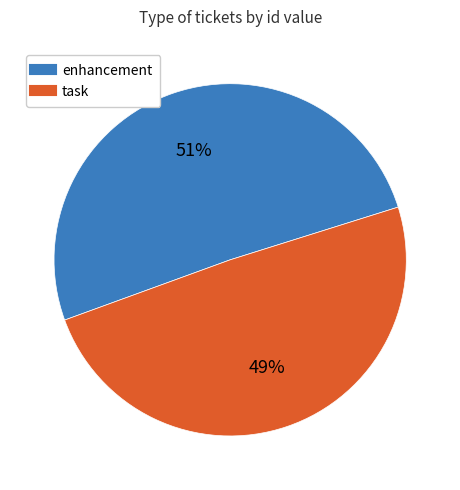

Does any single category account for the majority?

Yes